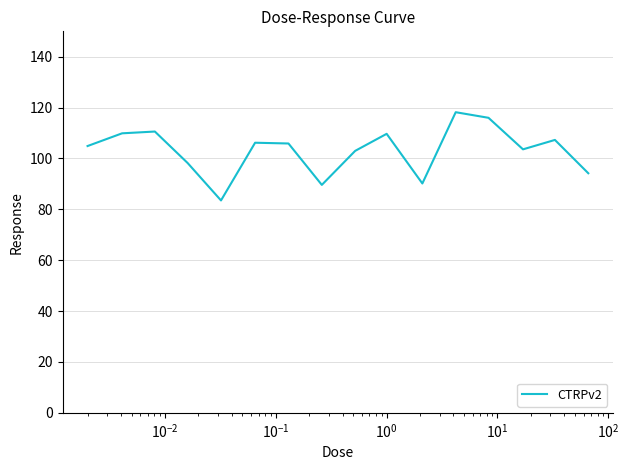

What is the difference between the maximum and minimum values?

34.7